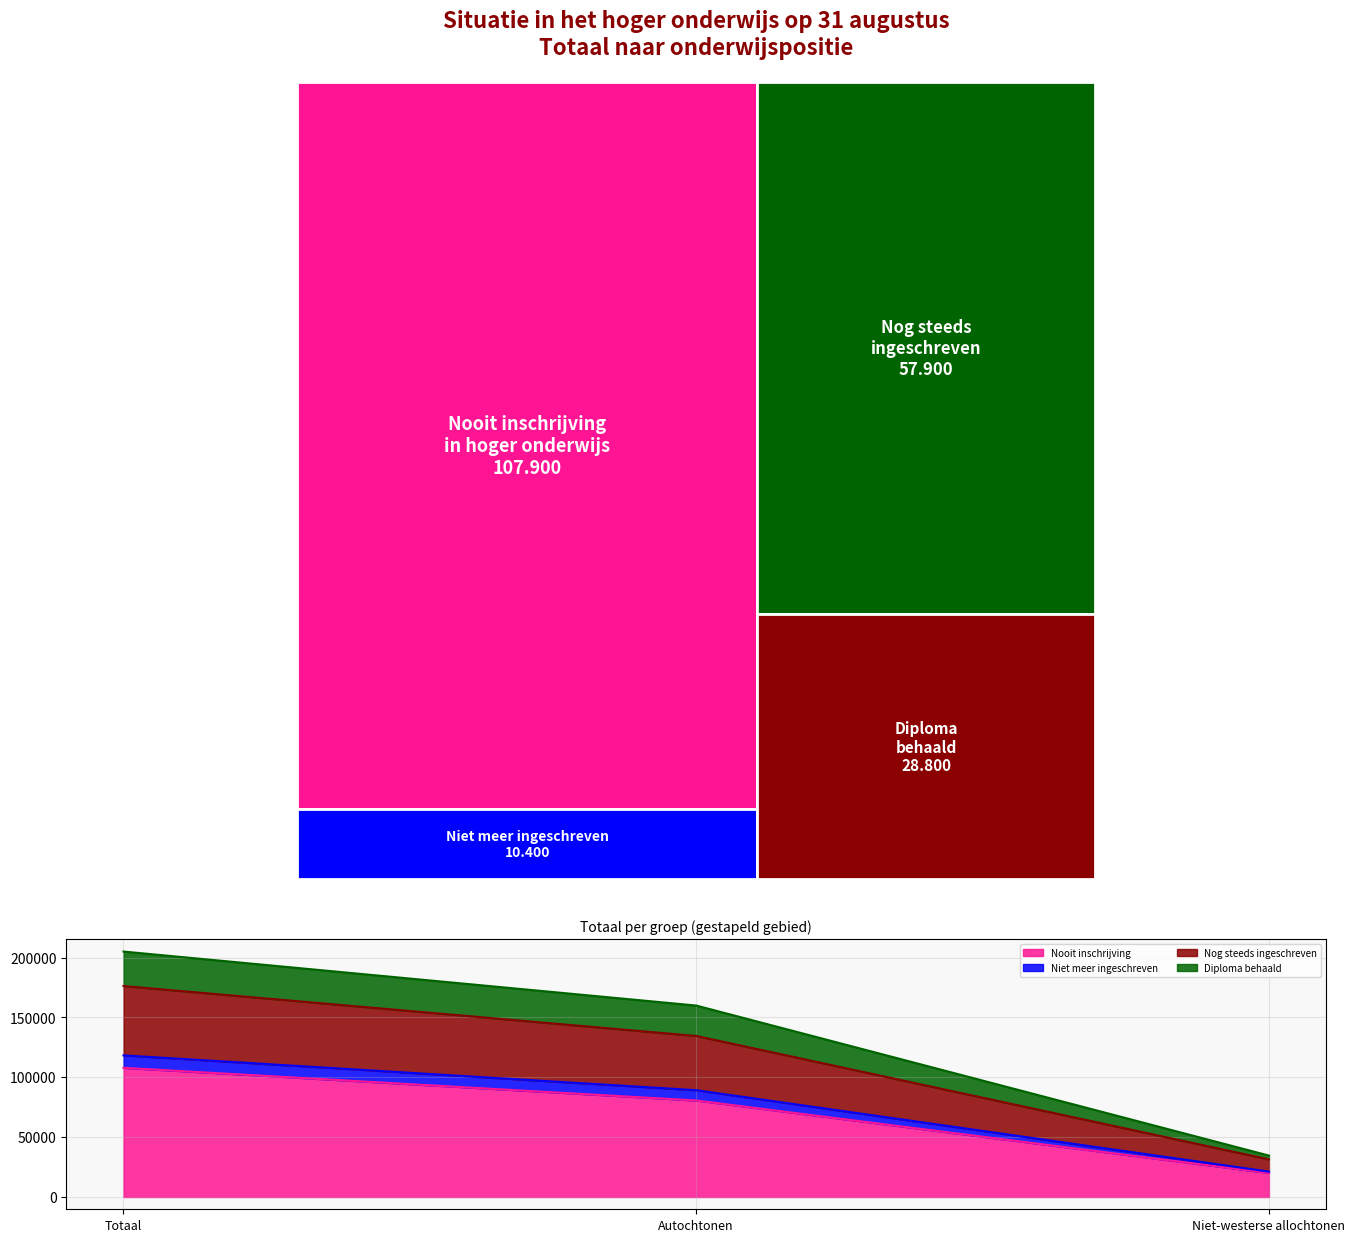

Rank the categories by Niet meer ingeschreven value from lowest to highest.

Niet-westerse allochtonen, Autochtonen, Totaal